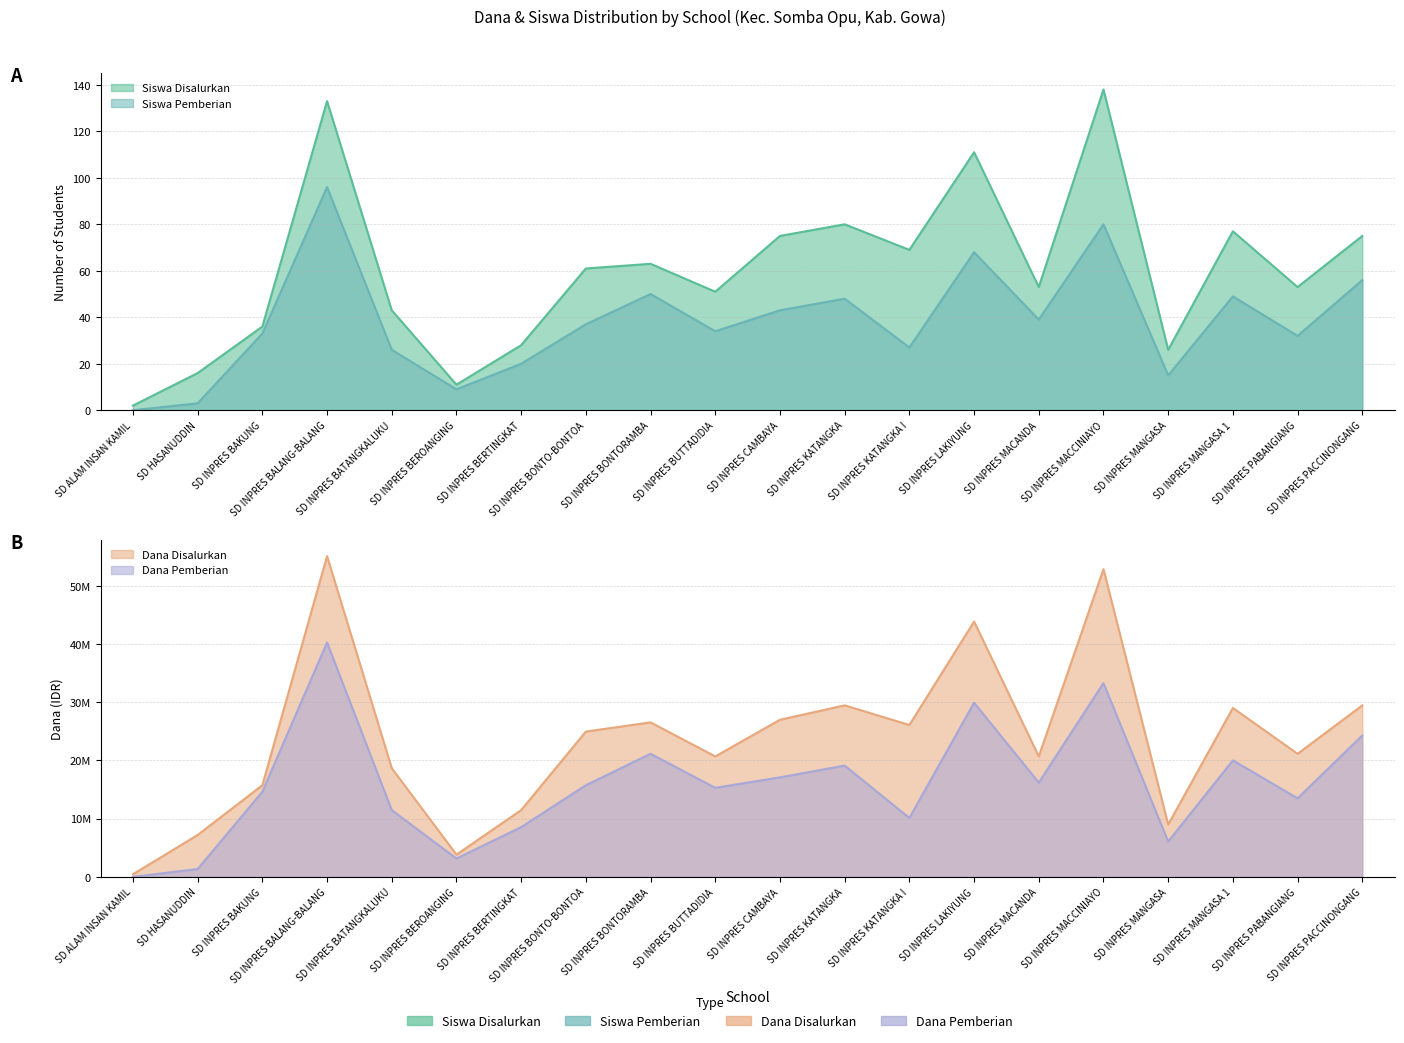

At which category is the sum across all series the highest?

SD INPRES BALANG-BALANG